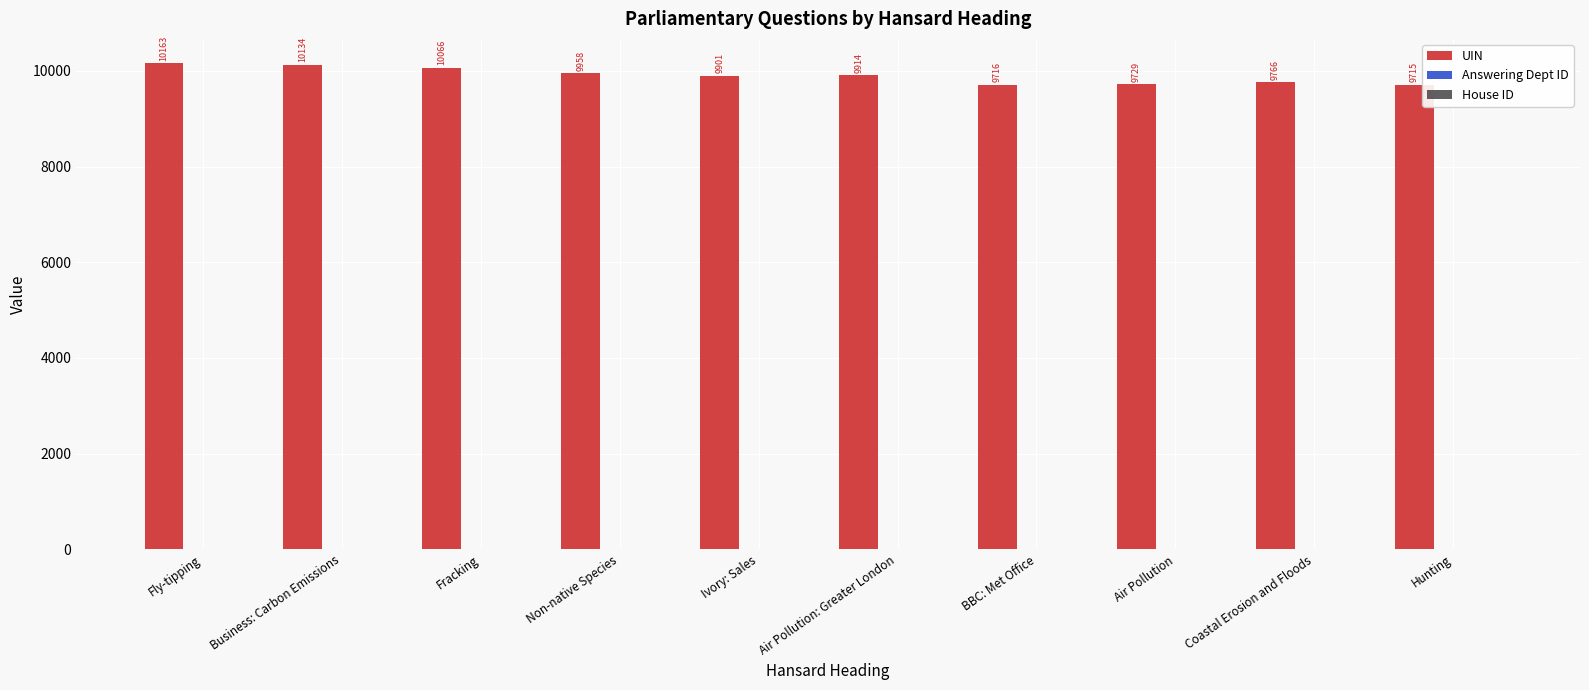

Which series has the largest total across all categories?

UIN